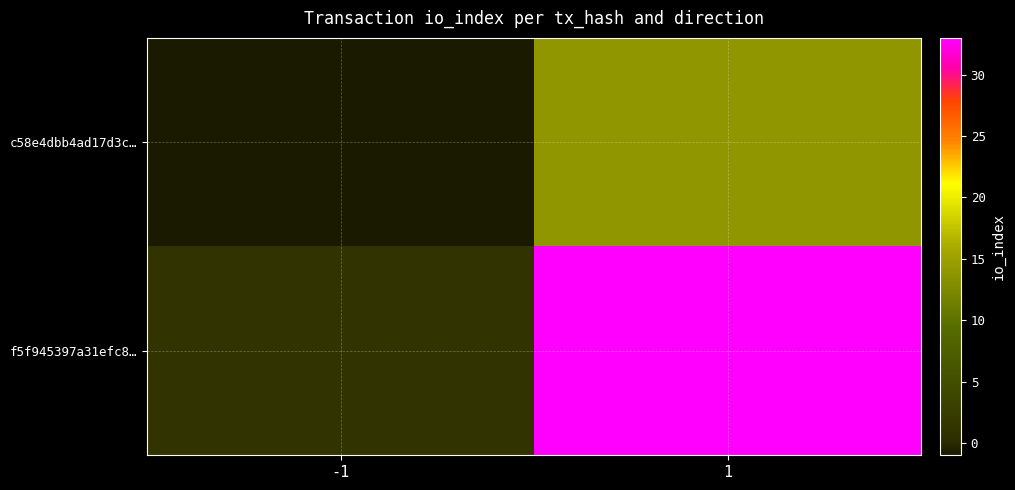

Count the number of categories in the chart.

2